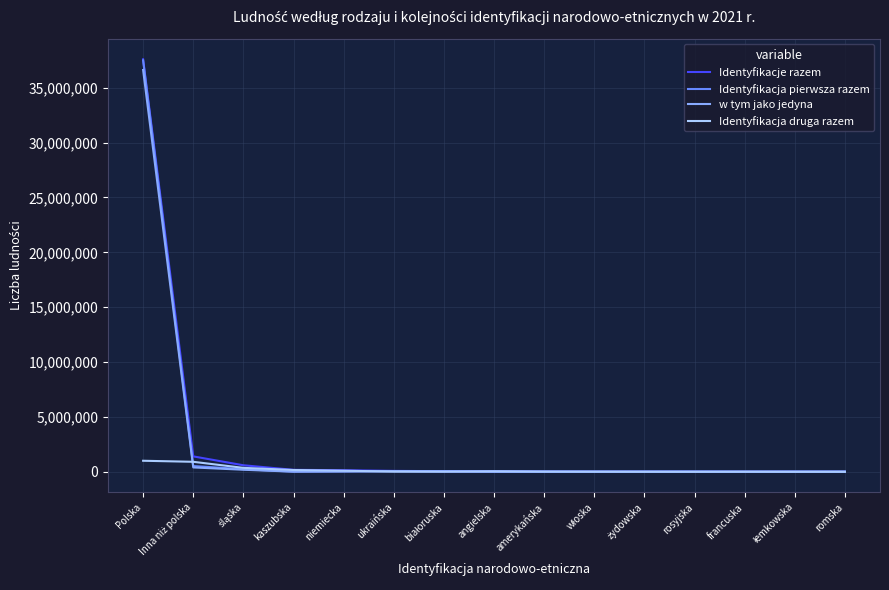

Which category has the highest value in the Identyfikacje razem series?

Polska